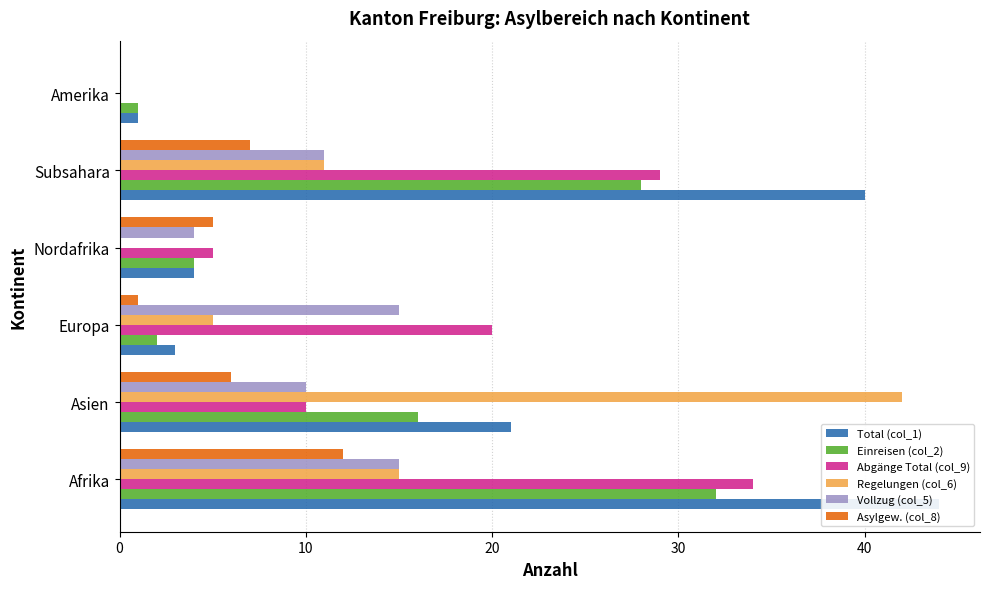

The Asylgew. (col_8) series shows 2 at Nordafrika. True or false?

False